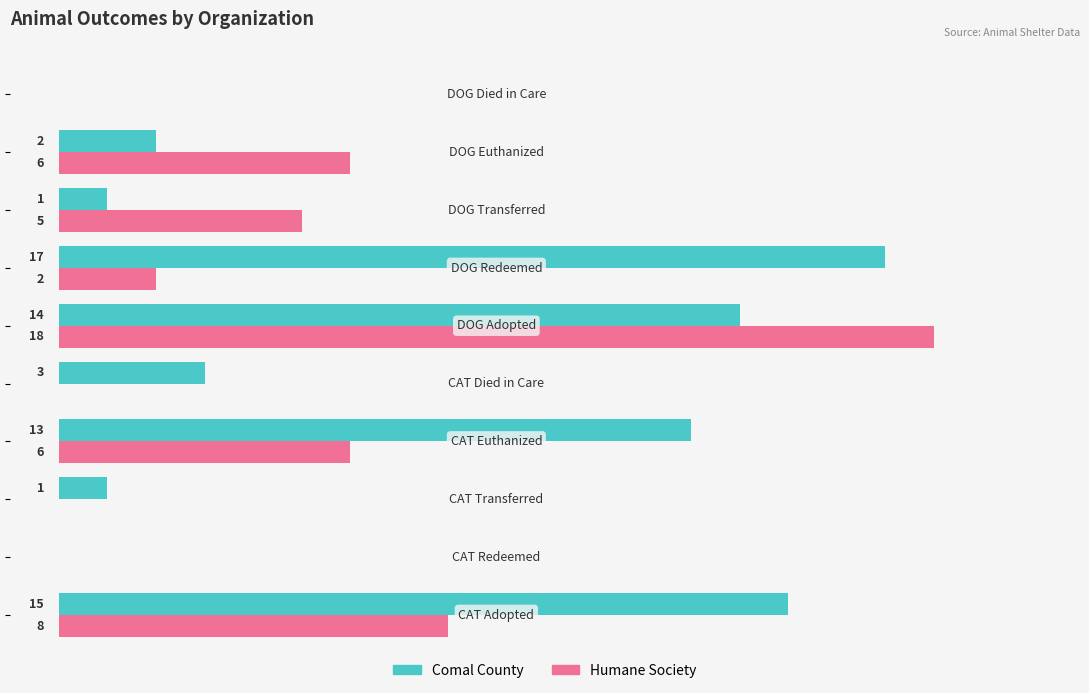

Which series has the largest total across all categories?

Comal County